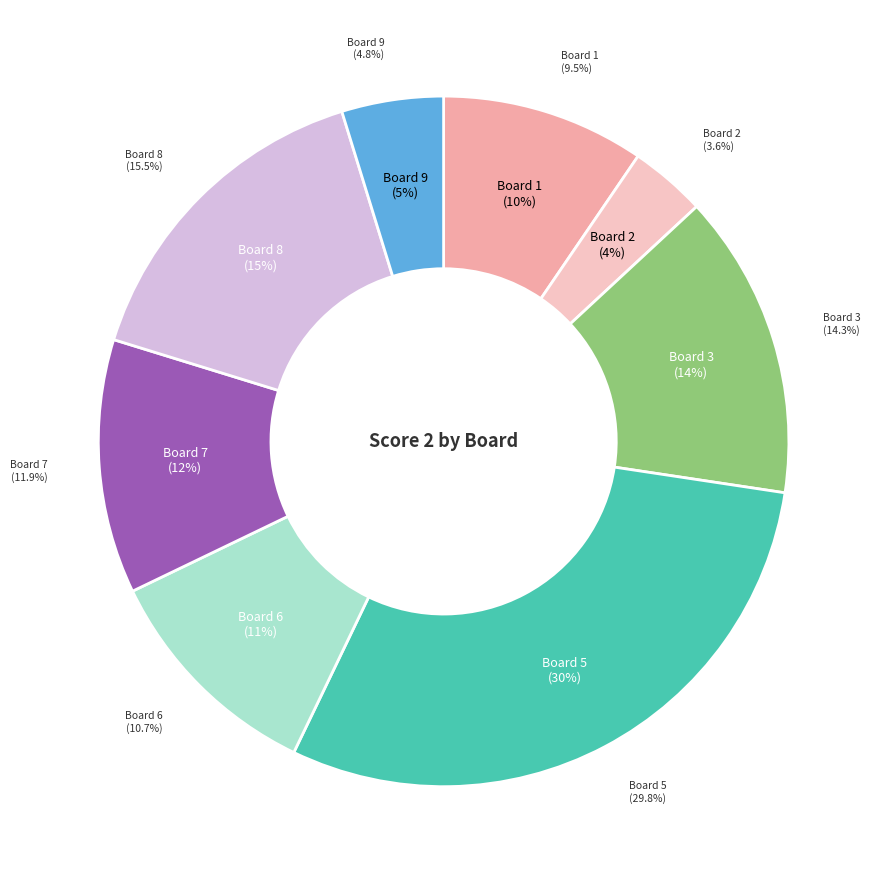

To the nearest percent, what percentage of the pie is Board 7?

12%